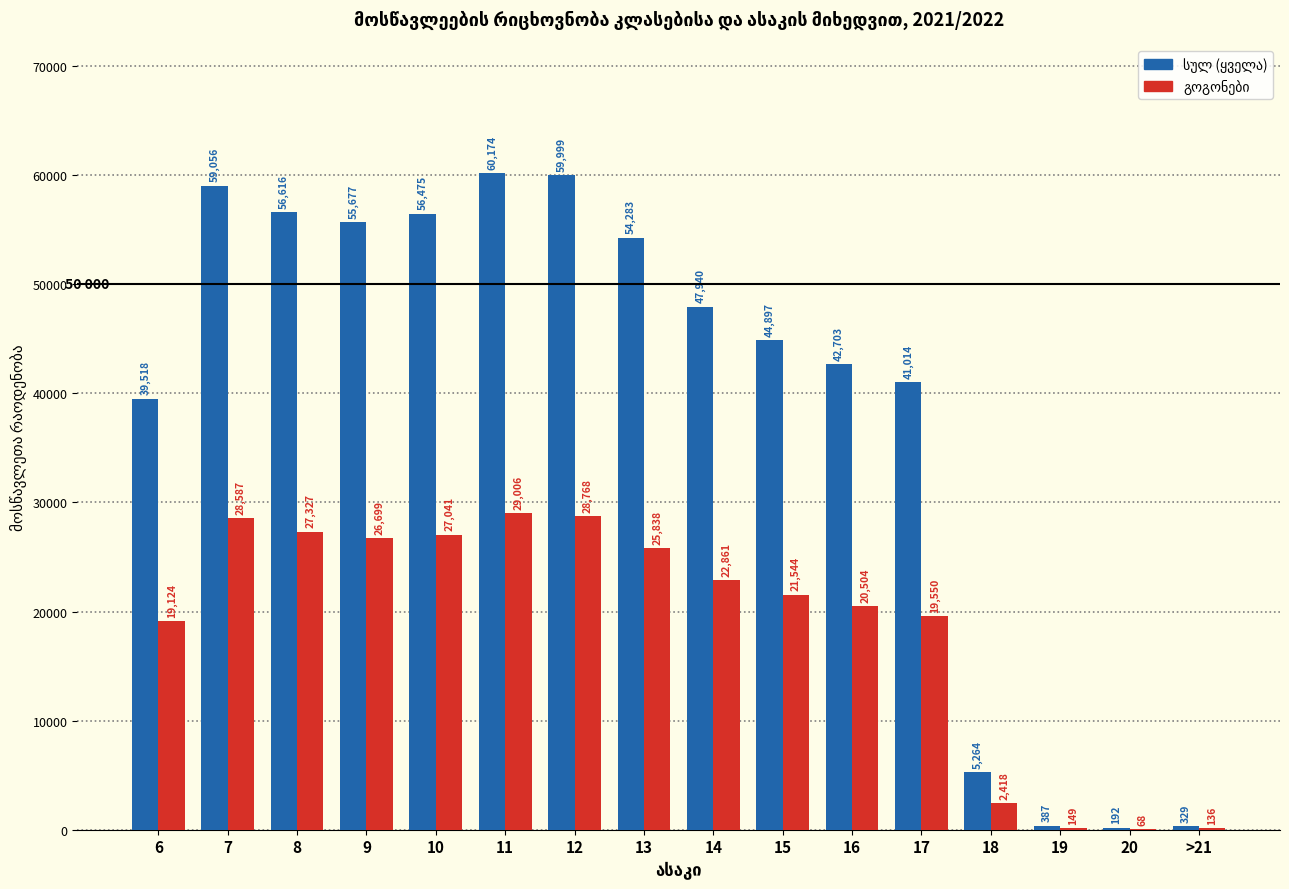

What is the greatest value displayed?

60174